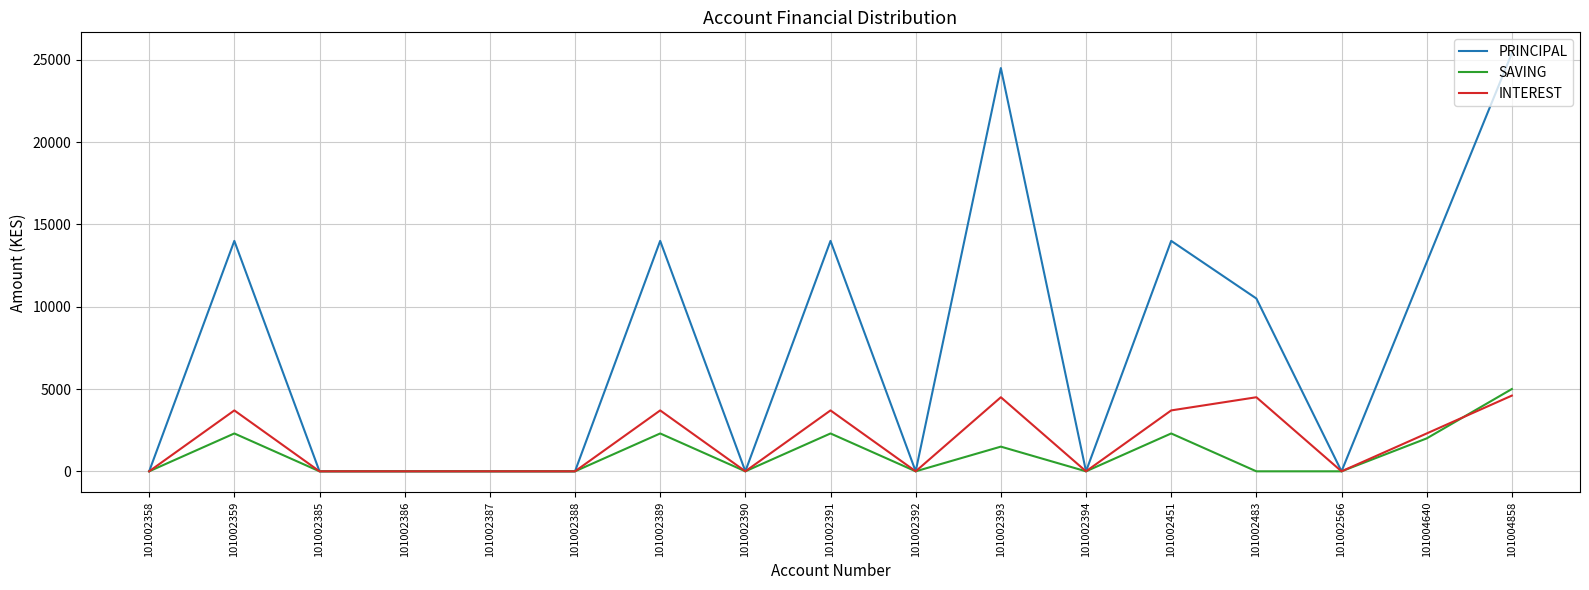

What is the maximum value shown in the chart?

25400